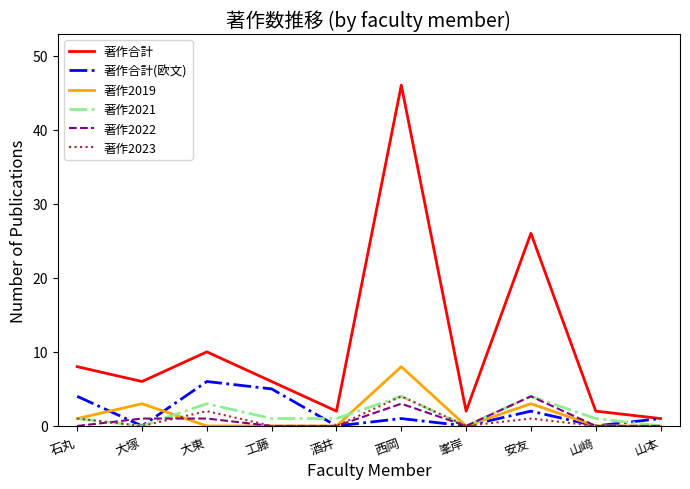

Which series has the largest total across all categories?

著作合計